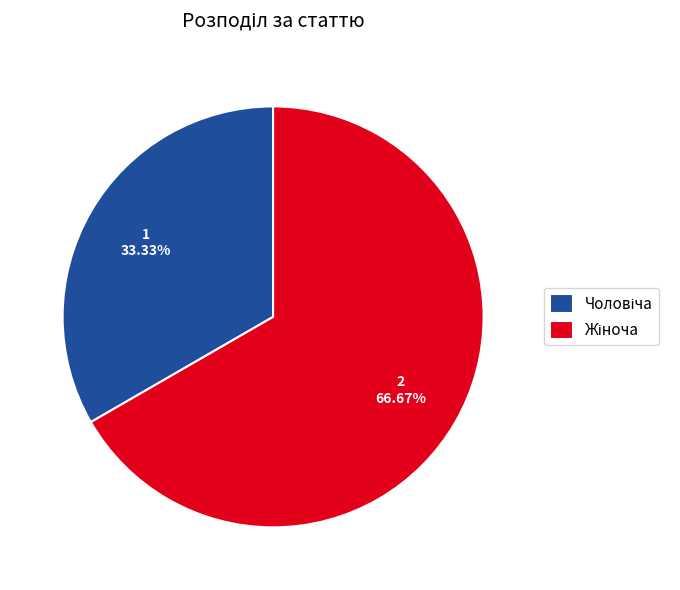

To the nearest percent, what is the average slice percentage?

50%